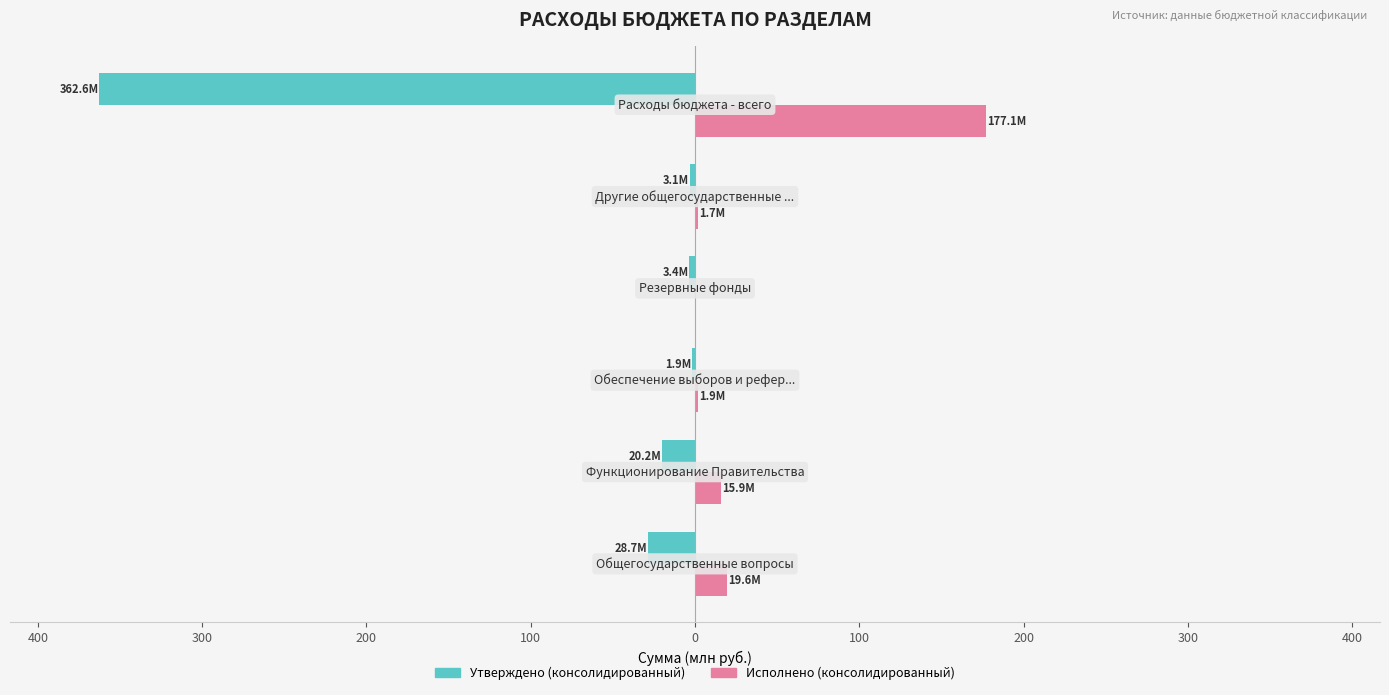

What is the value of the Утверждено (консолидированный) bar at the 5th from the left?

-3.1